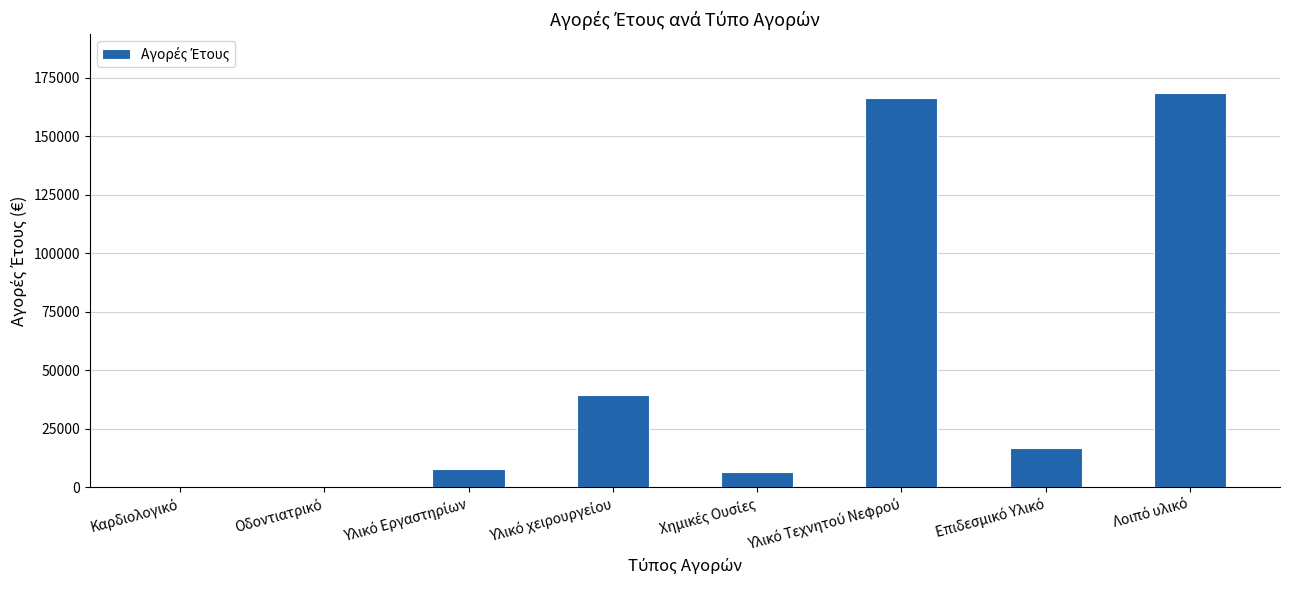

What is the average value?

50727.9